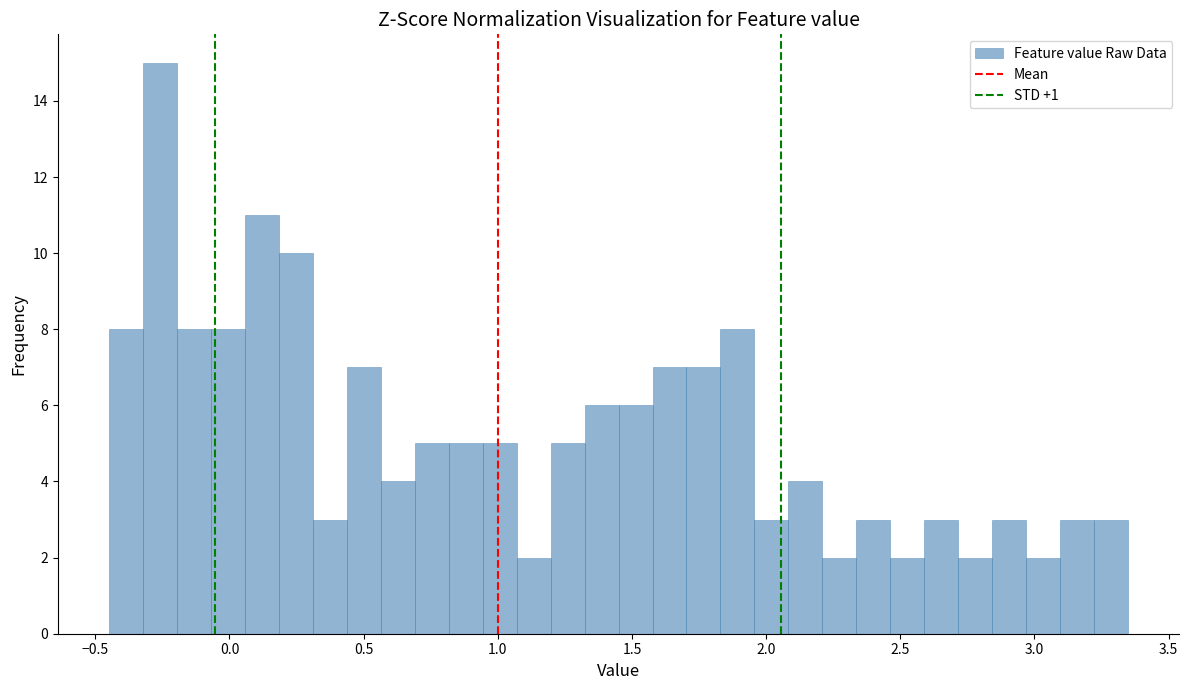

Around what value on the x-axis is the tallest bar? Give the approximate position of its centre, as read against the axis.

-0.25